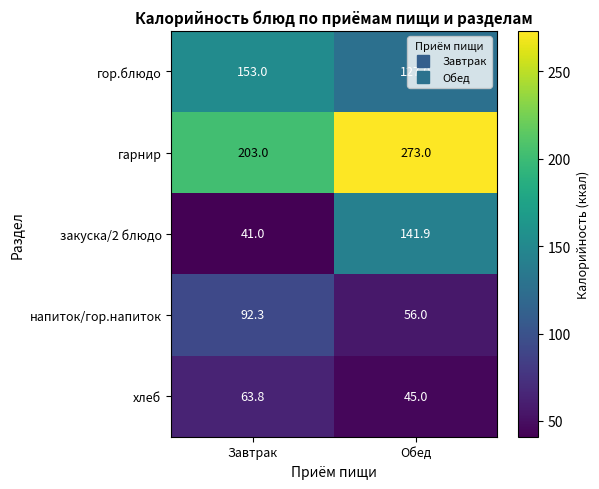

Which series changed the most between Завтрак and Обед?

закуска/2 блюдо